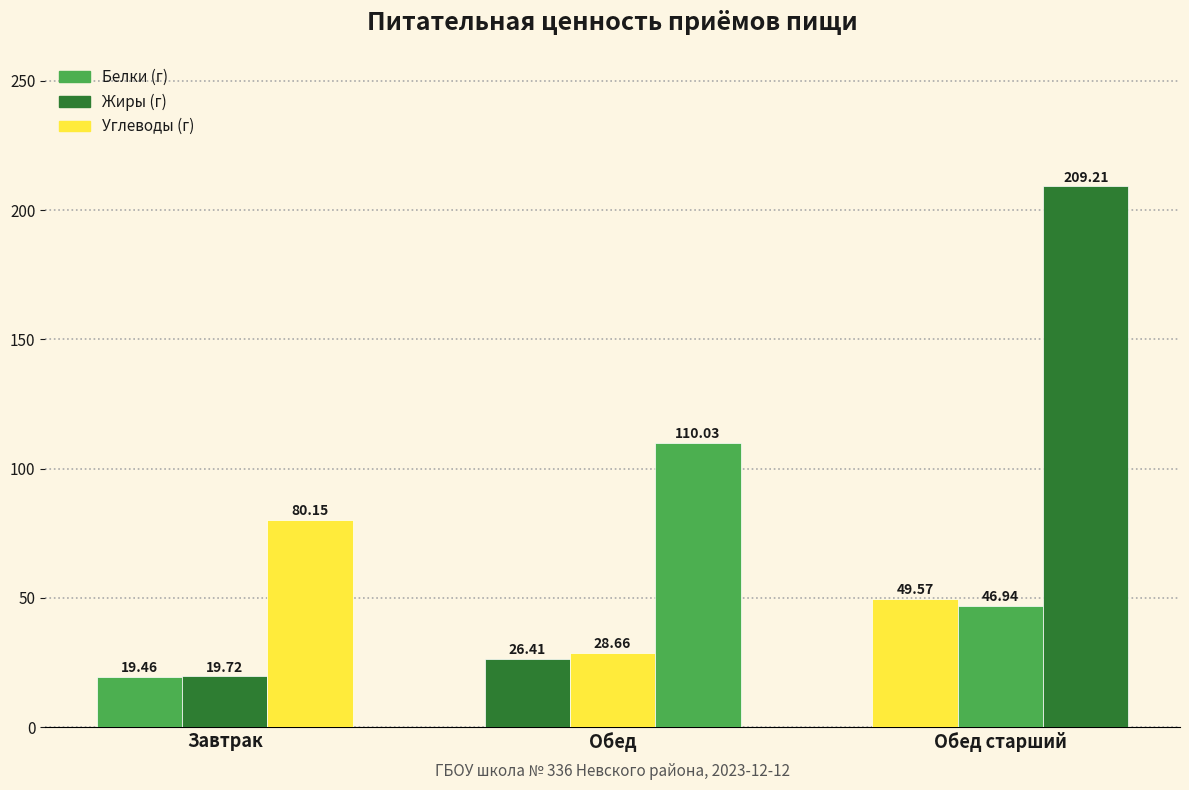

Does the chart contain stacked bars?

No